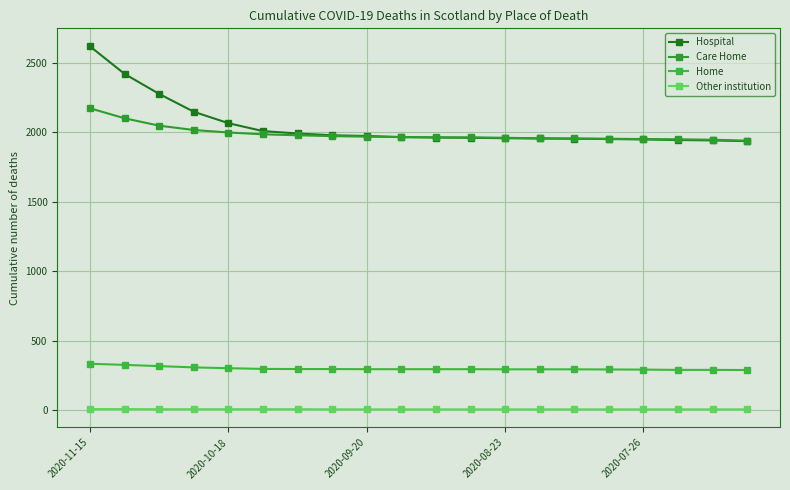

True or false: Care Home and Other institution cross at least once.

False